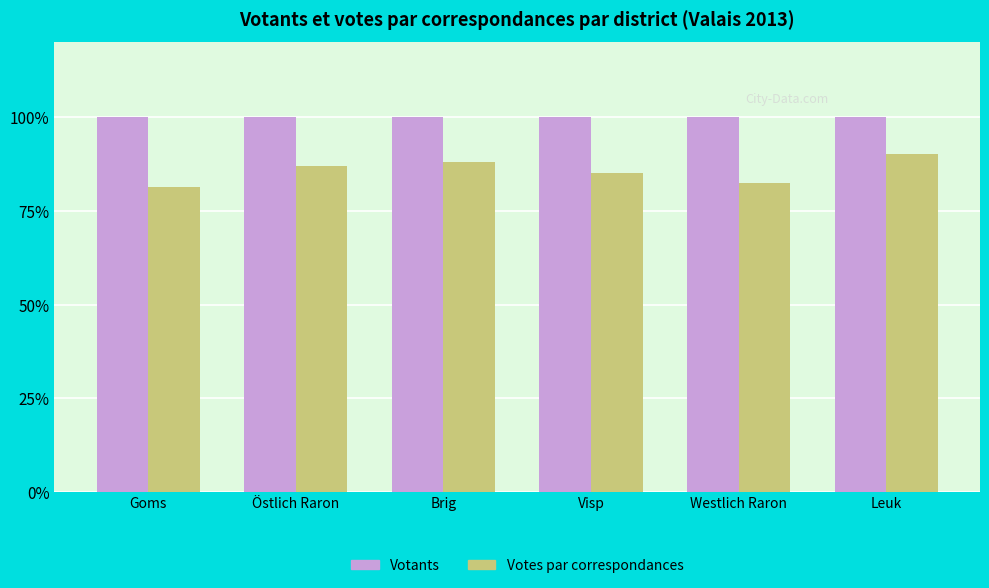

Rank the series by their maximum value, from highest to lowest.

Votants, Votes par correspondances